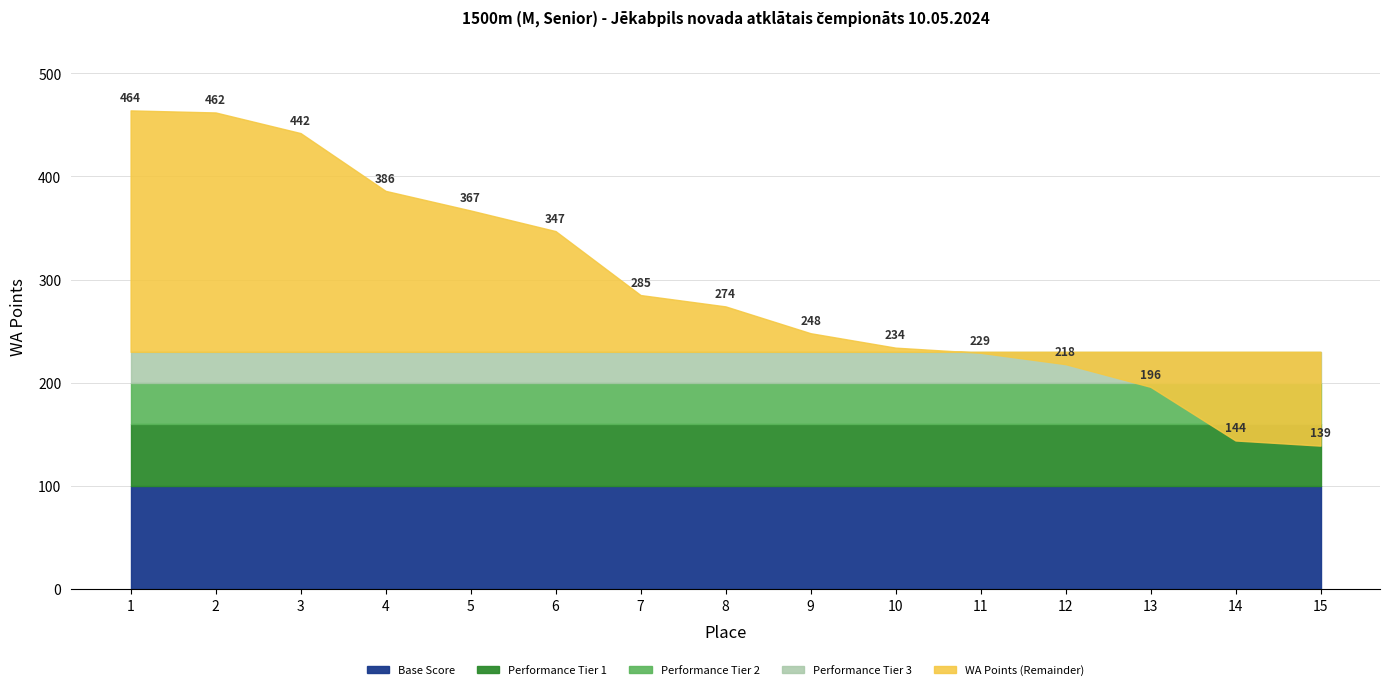

What is the difference between the second highest and second lowest values?

318